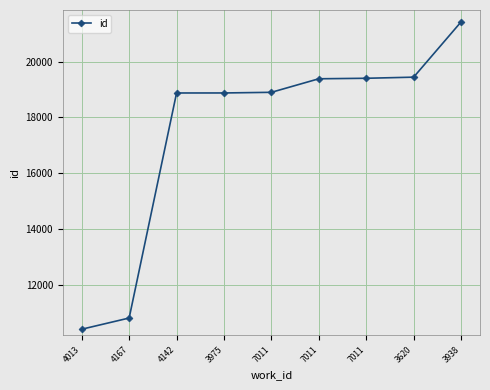

Count the number of categories in the chart.

9